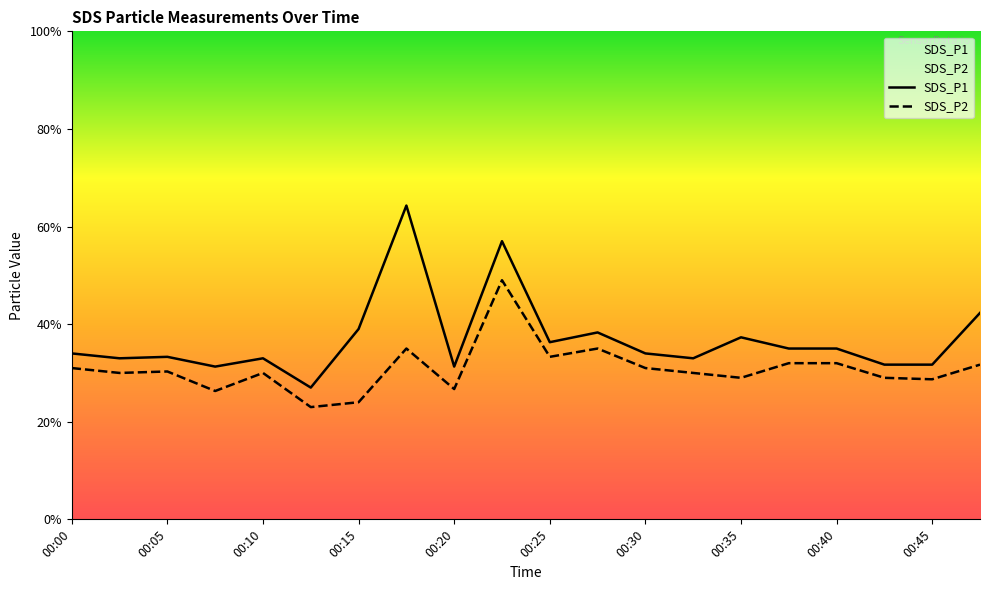

What is the average value of the SDS_P1 series?

3.7